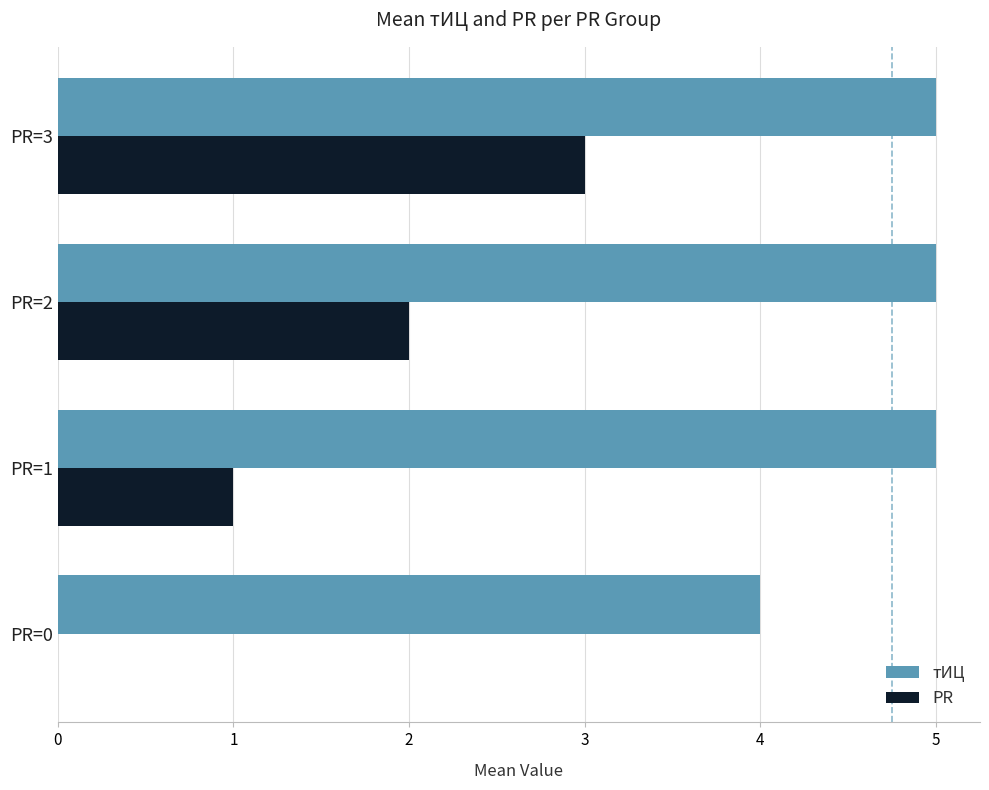

What are all the series names shown in the legend?

тИЦ, PR